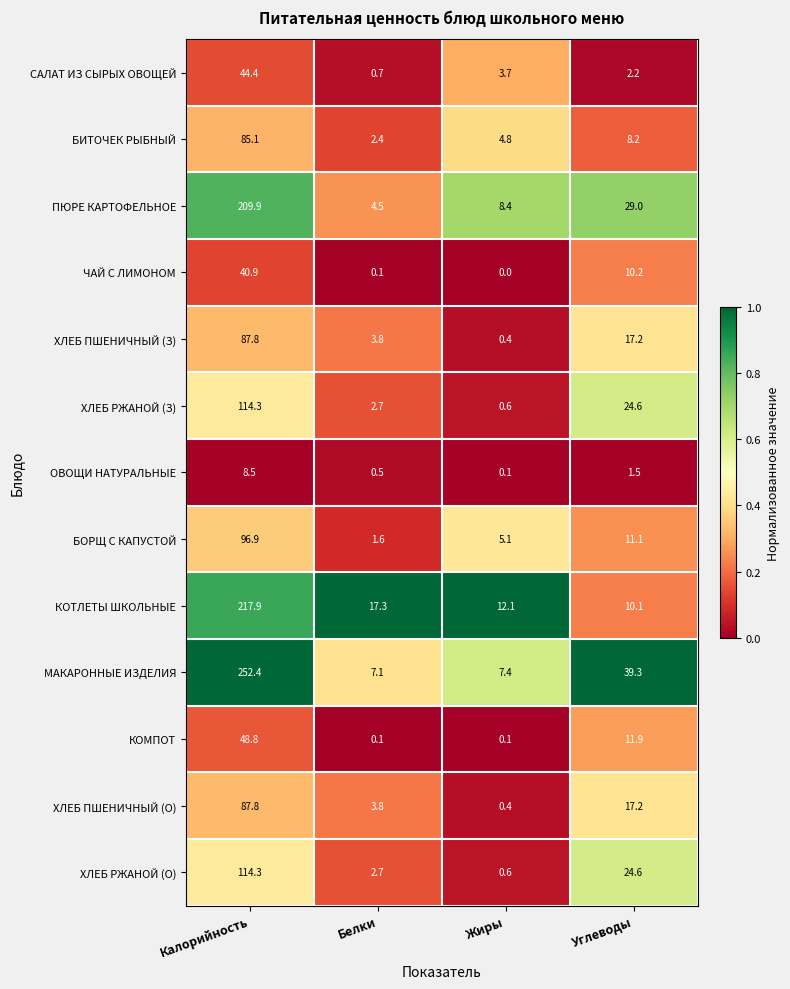

Is it true that САЛАТ ИЗ СЫРЫХ ОВОЩЕЙ equals 3.7 at Жиры?

True